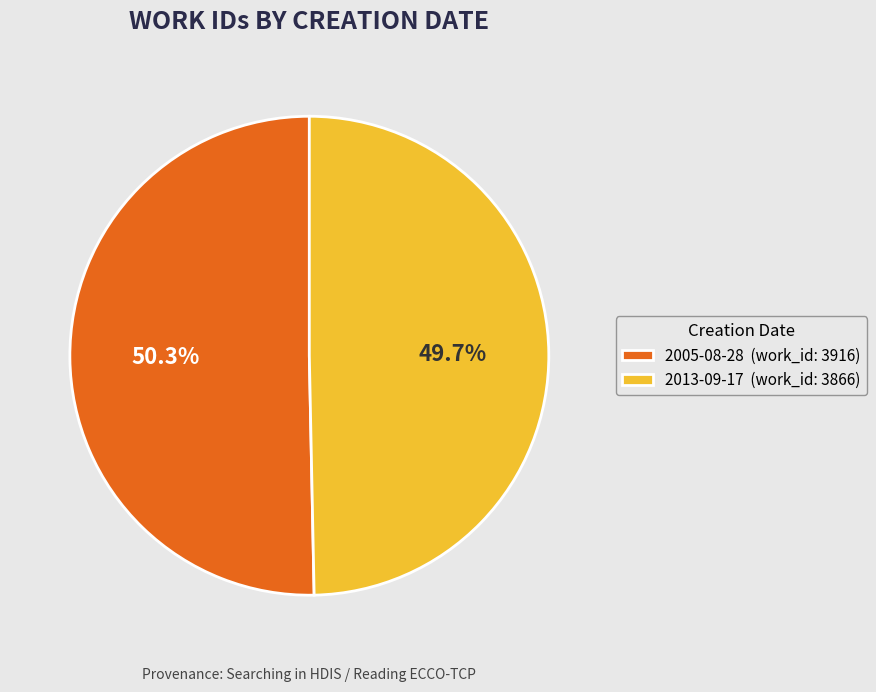

Between 2005-08-28 (work_id: 3916) and 2013-09-17 (work_id: 3866), which is larger?

2005-08-28 (work_id: 3916)